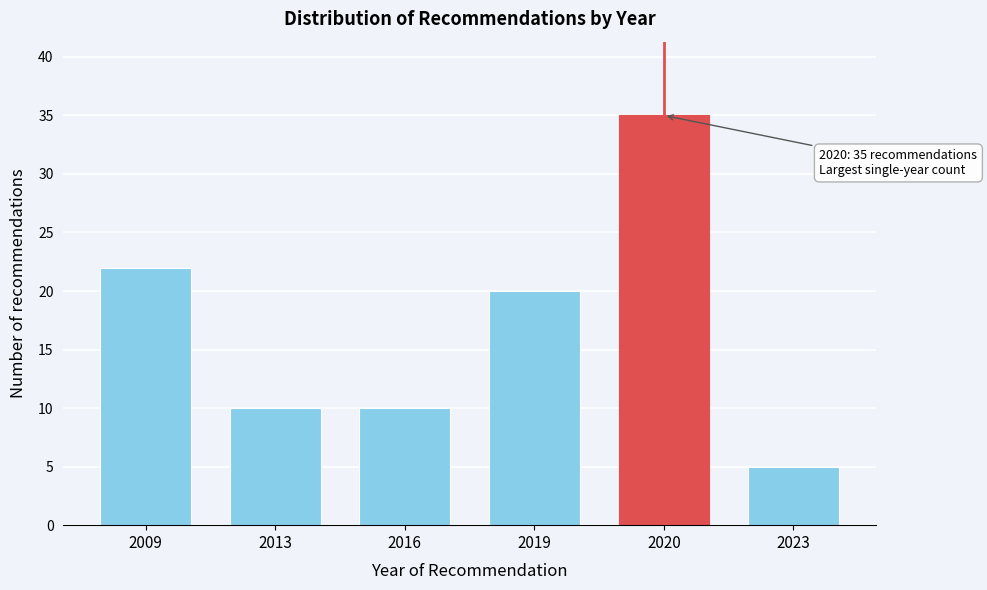

Reading left to right, transcribe all the data shown in this chart.

2009=22	2013=10	2016=10	2019=20	2020=35	2023=5